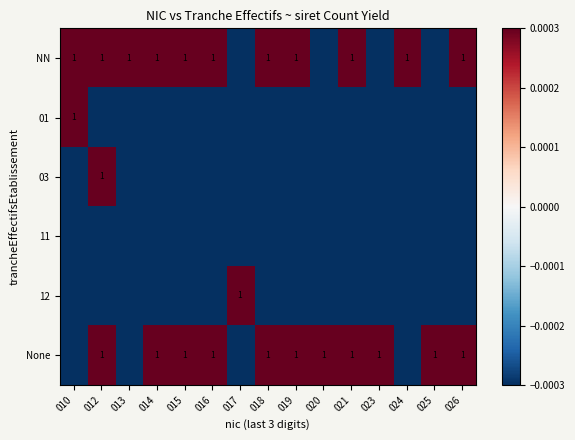

At which category is the sum across all series the highest?

012